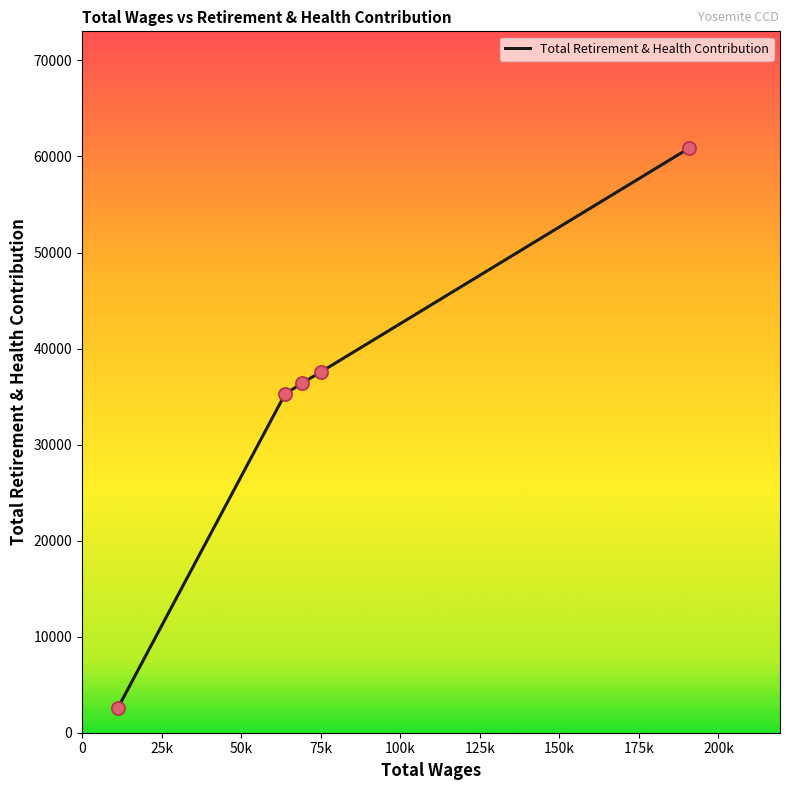

True or false: the data has more than 1 interior local peaks.

False